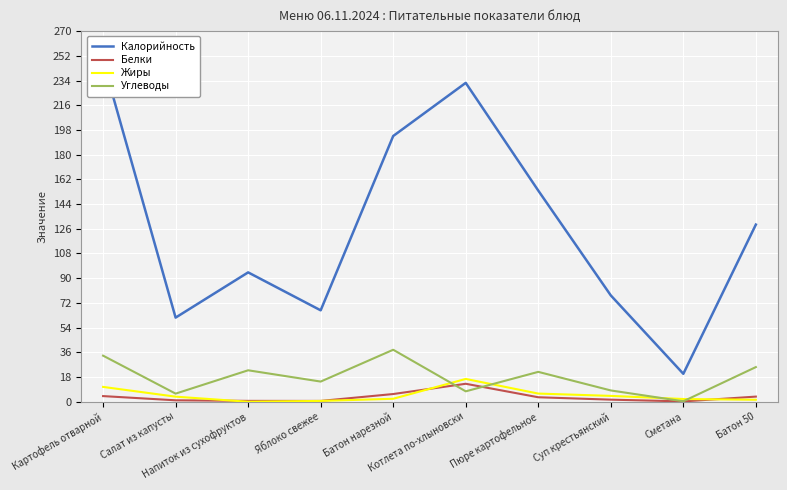

At Котлета по-хлыновски, list the series in order from smallest to largest.

Углеводы, Белки, Жиры, Калорийность